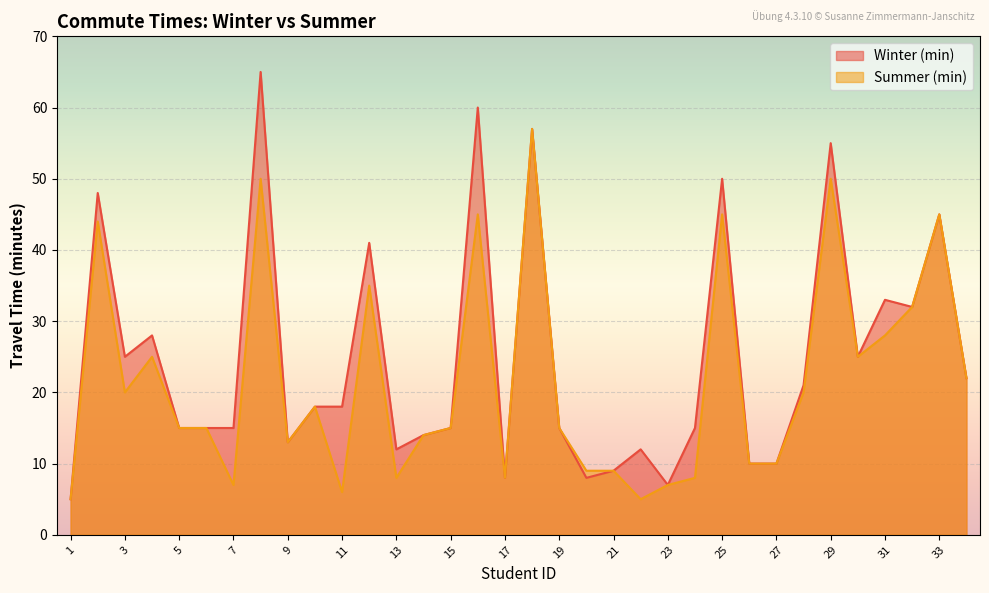

Between 28 and 9, which is larger?

28